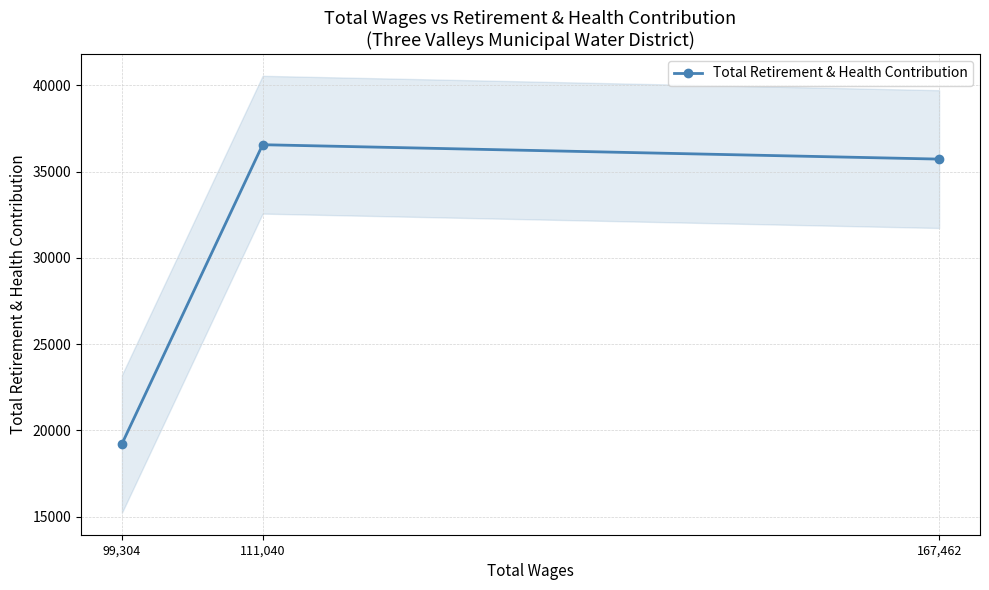

At which label does Total Retirement & Health Contribution reach its peak?

111,040